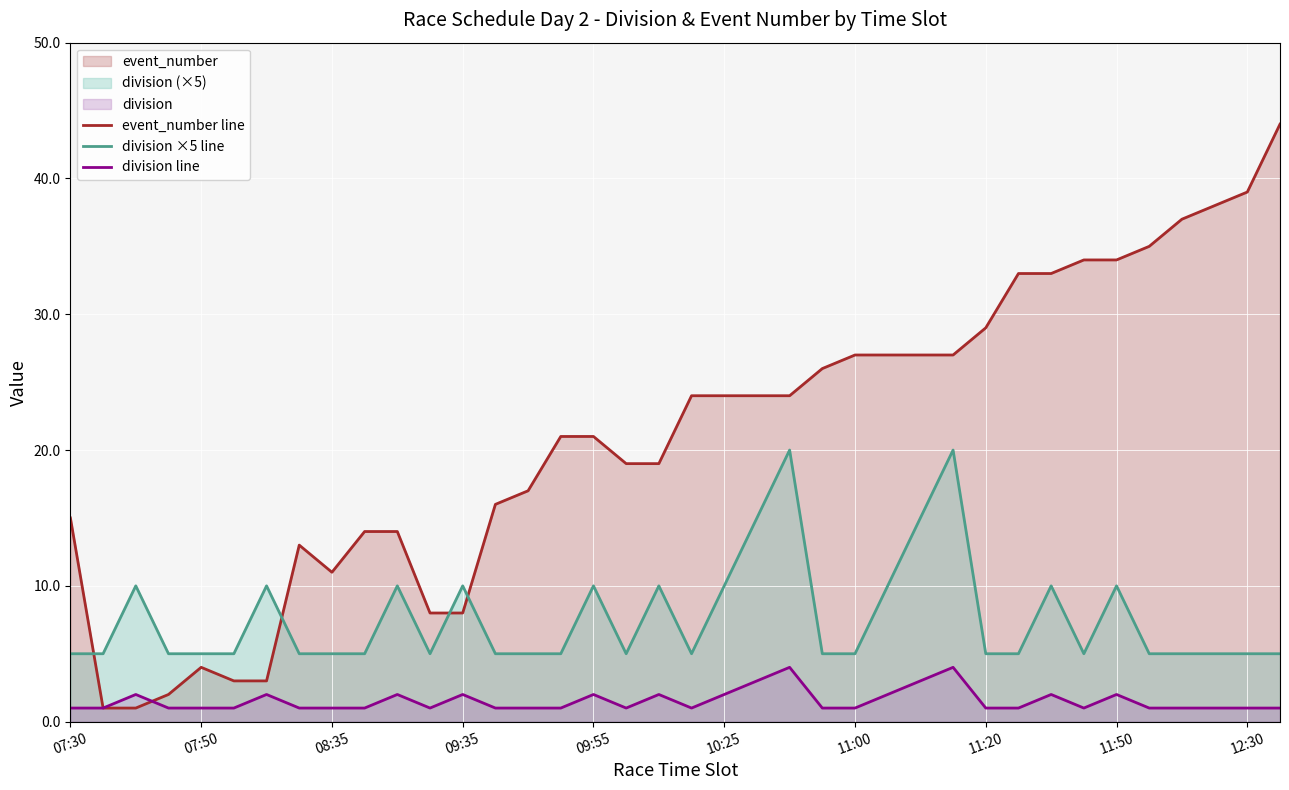

Which series has the widest spread of values?

event_number line